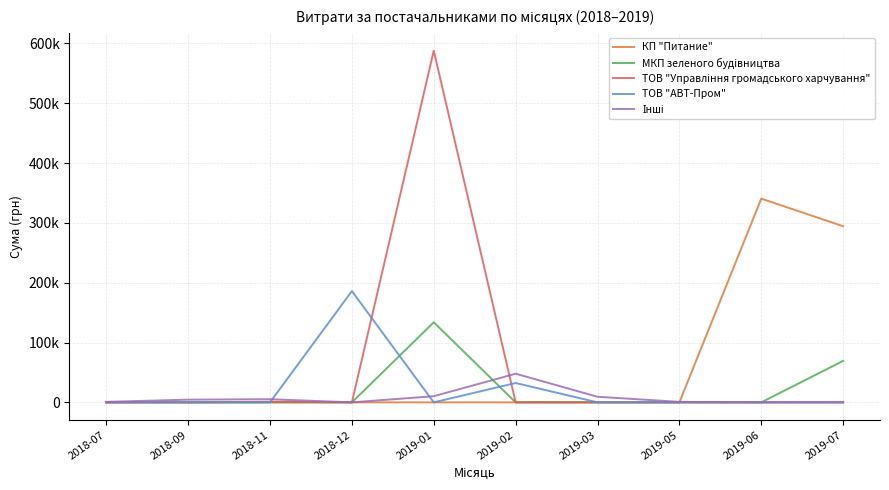

What is the difference between the second highest and second lowest values in the ТОВ "Управління громадського харчування" series?

982.6